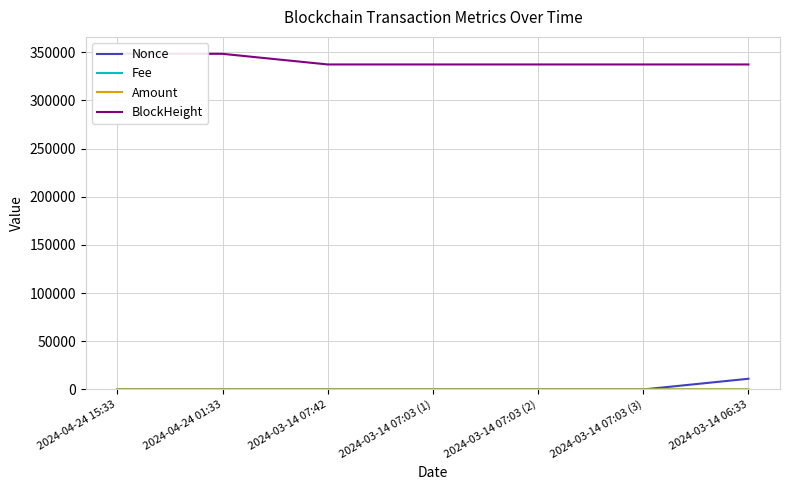

Is this an area chart (filled region under the line)?

No